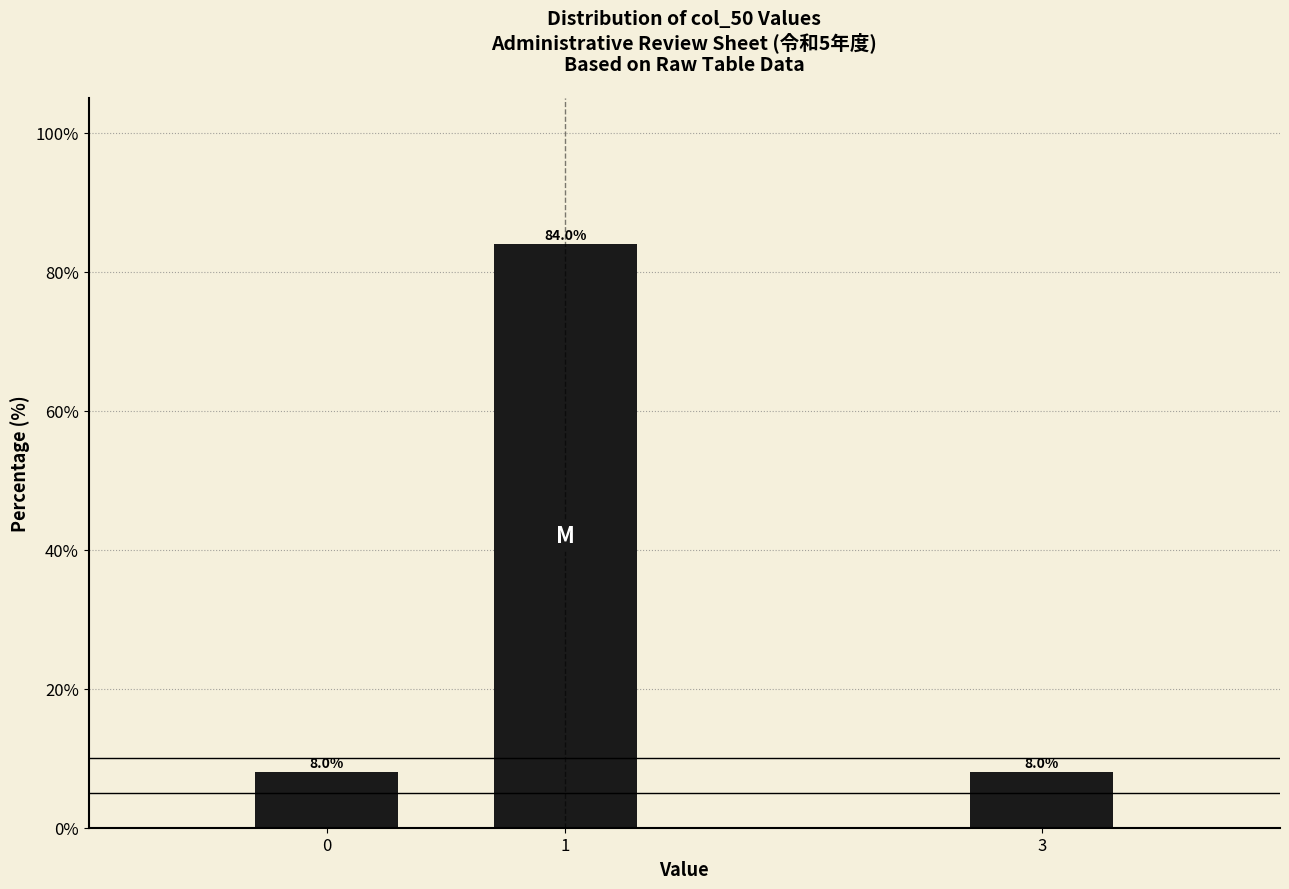

Reading left to right, list all the values displayed in this chart.

8	84	8